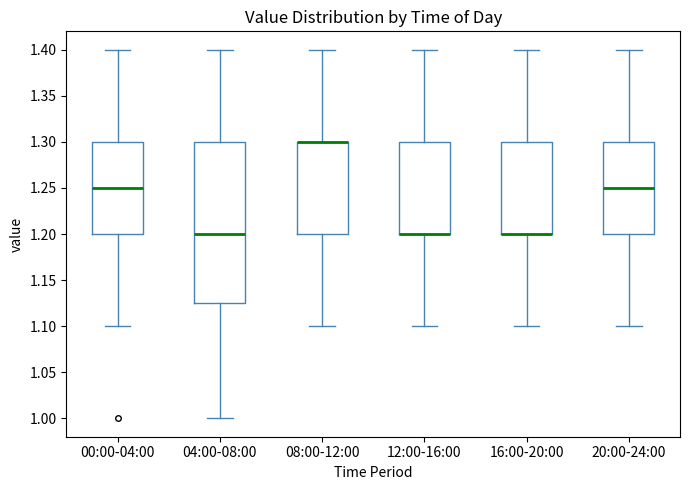

Which box is the tallest, from its lower edge to its upper edge?

04:00-08:00